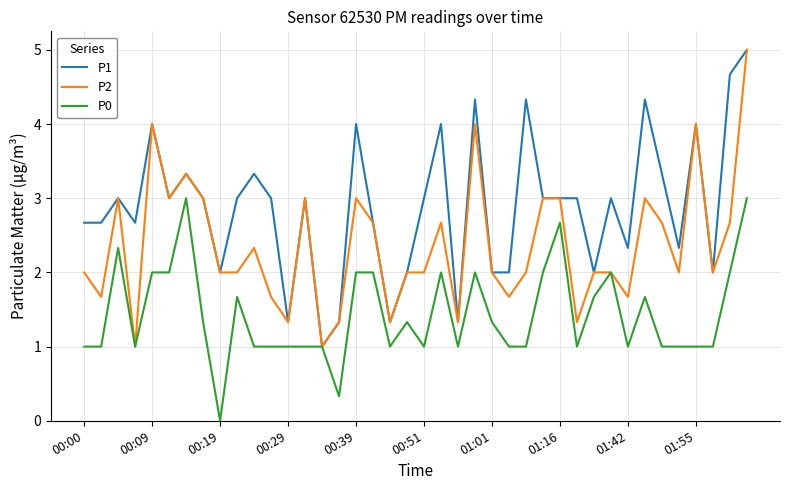

What is the highest value of the P2 series?

5.0